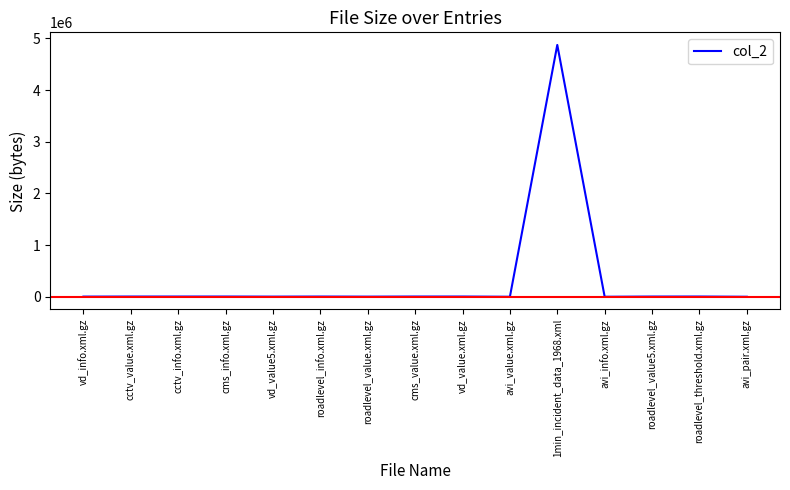

What is the difference between the maximum and minimum values?

4871025